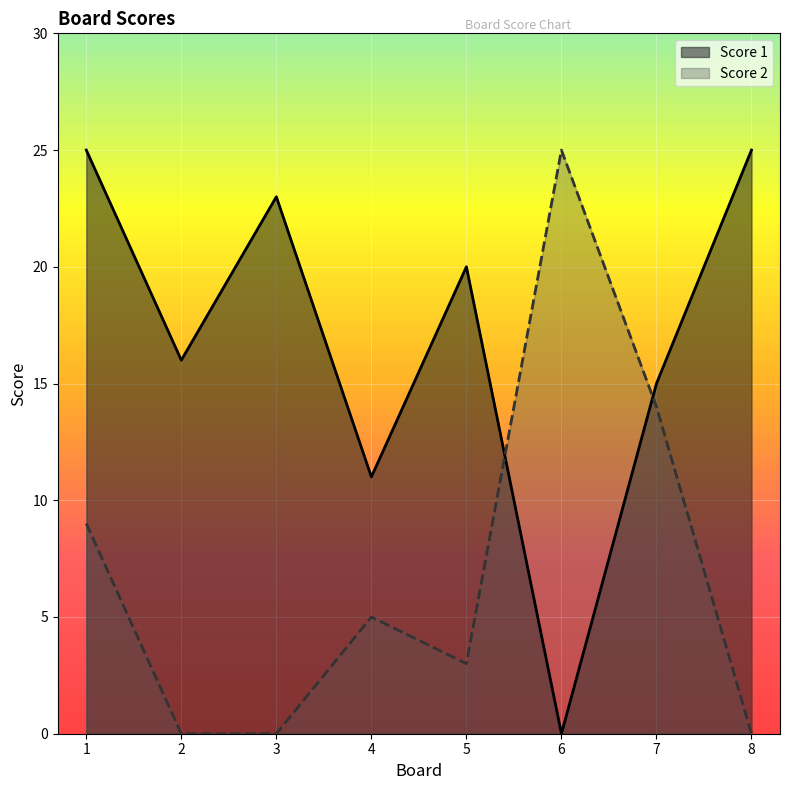

At how many categories does at least one series exceed 4?

8